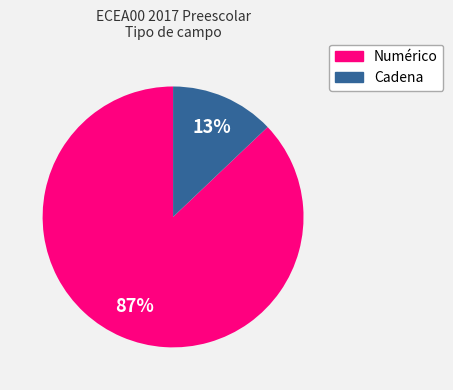

Is there any slice that represents more than half of the pie?

Yes